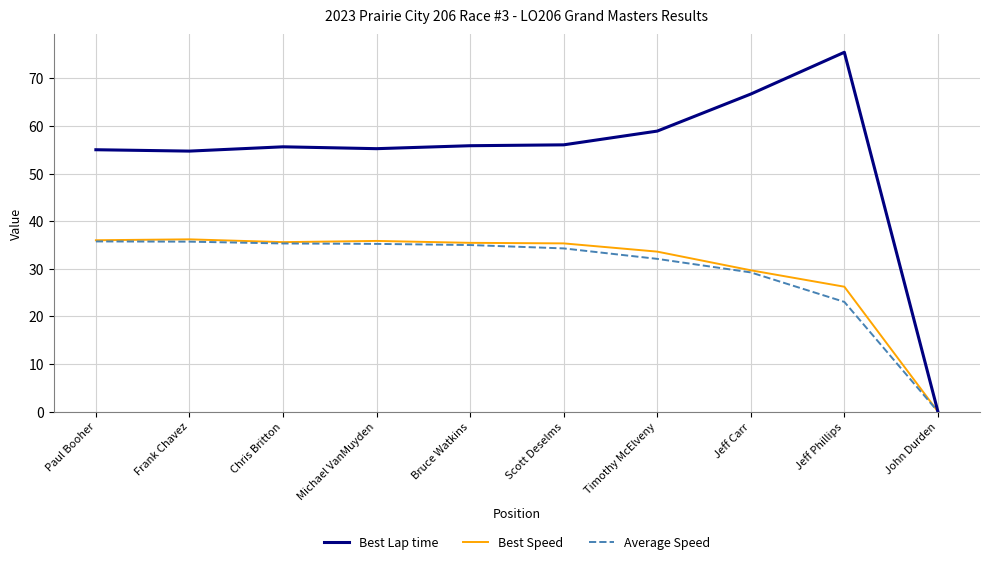

What is the greatest value displayed?

75.5